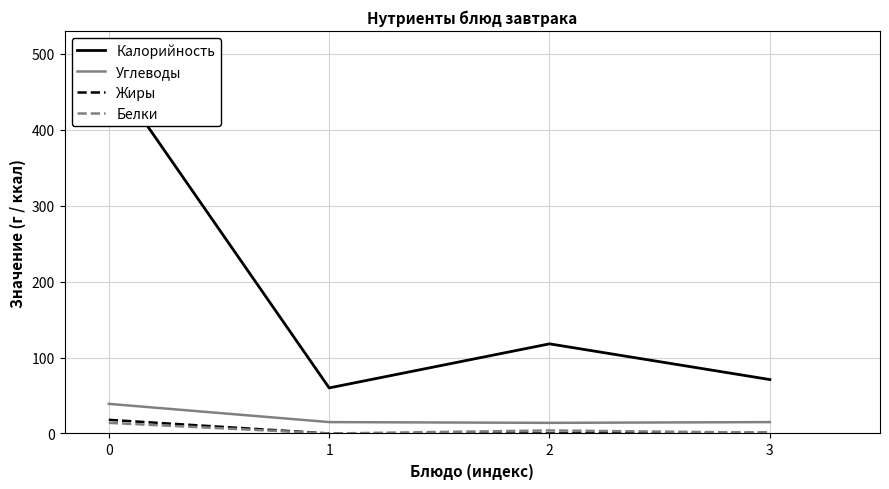

What is the value of the Углеводы point at the 4th from the left?

15